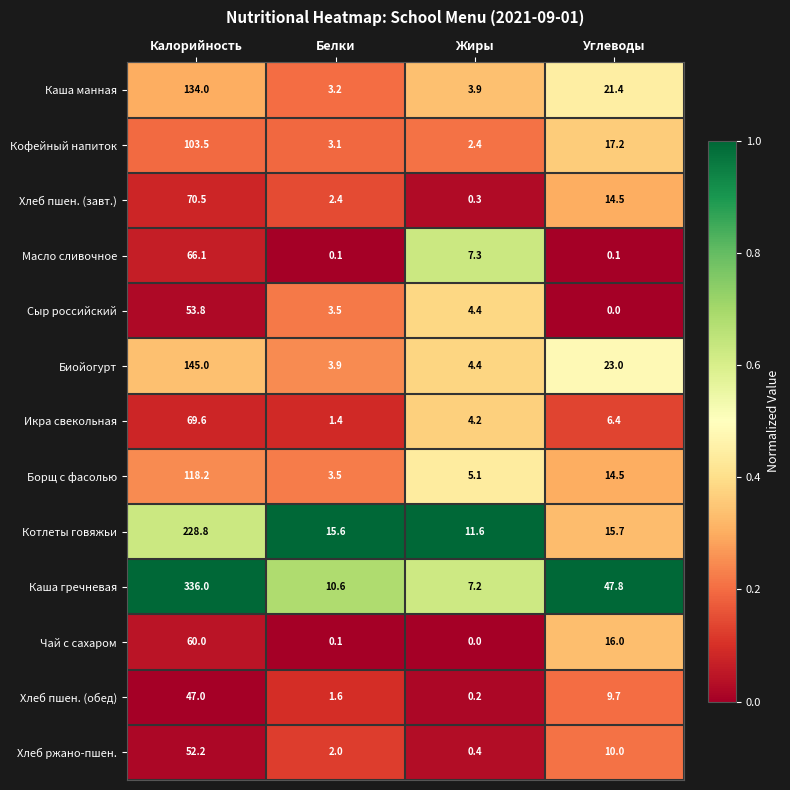

Where does the Икра свекольная series first go above 6?

Калорийность